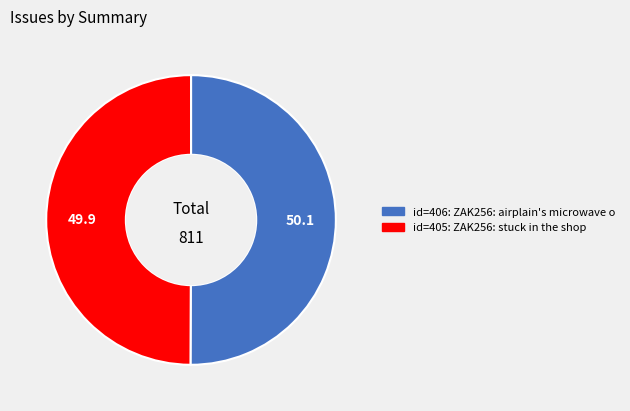

To the nearest percent, what is the average slice percentage?

50%